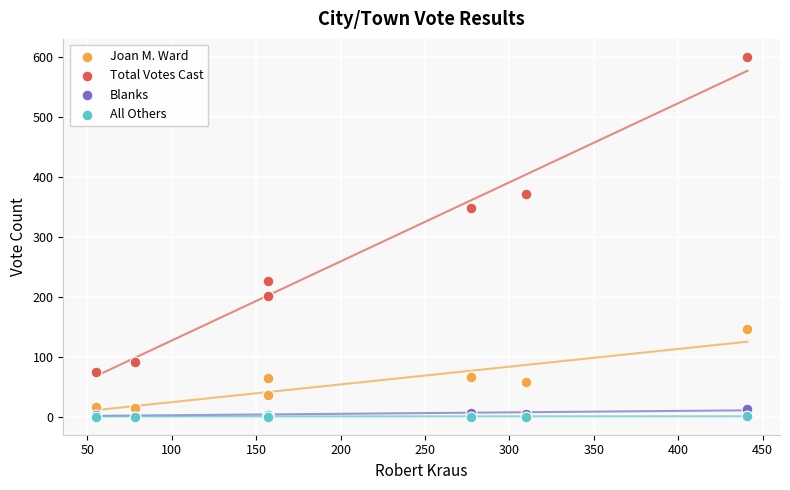

Across all series, what Y value is closest to 300?

349